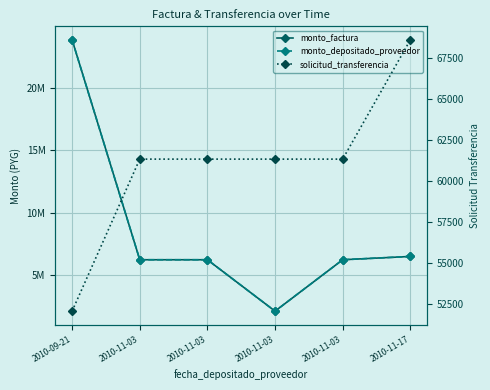

True or false: monto_factura has a value of 864929 at 2010-11-03.

False